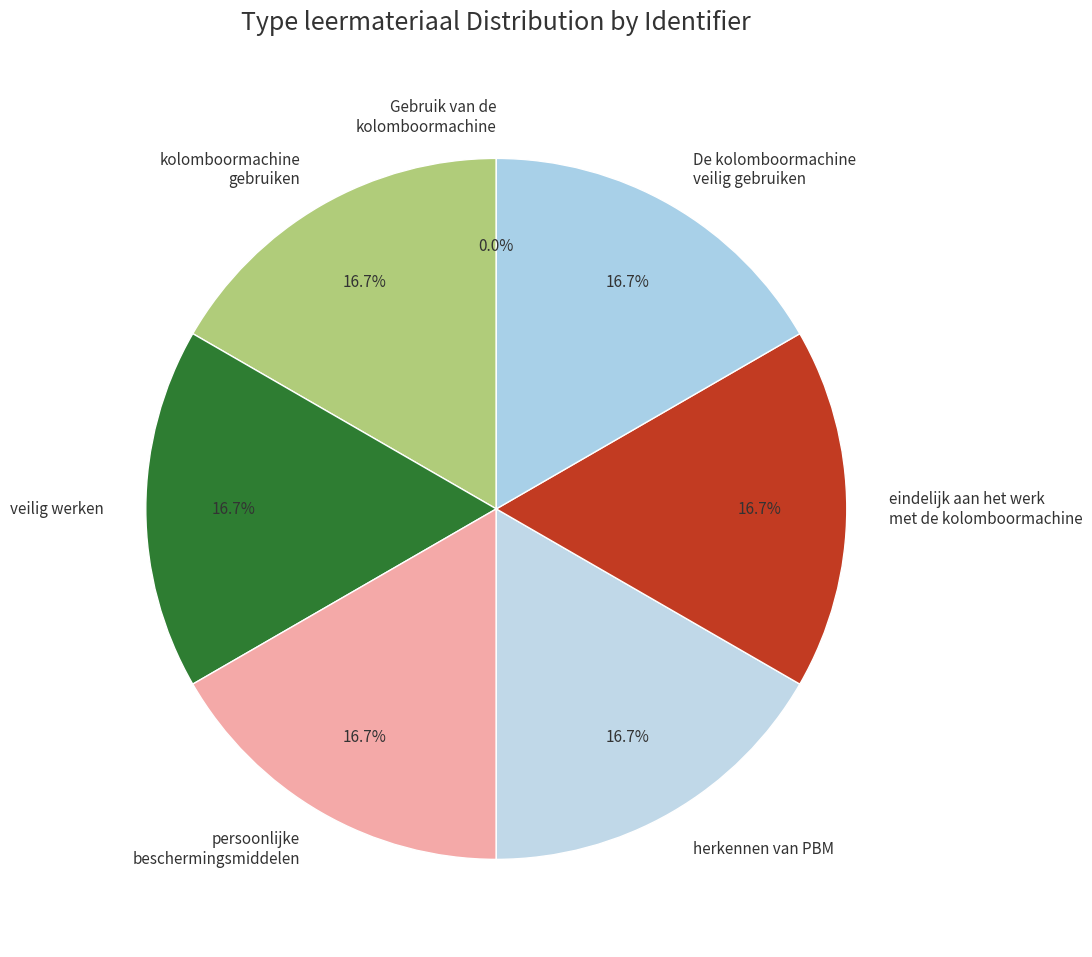

To the nearest percent, what portion does persoonlijke beschermingsmiddelen represent?

17%